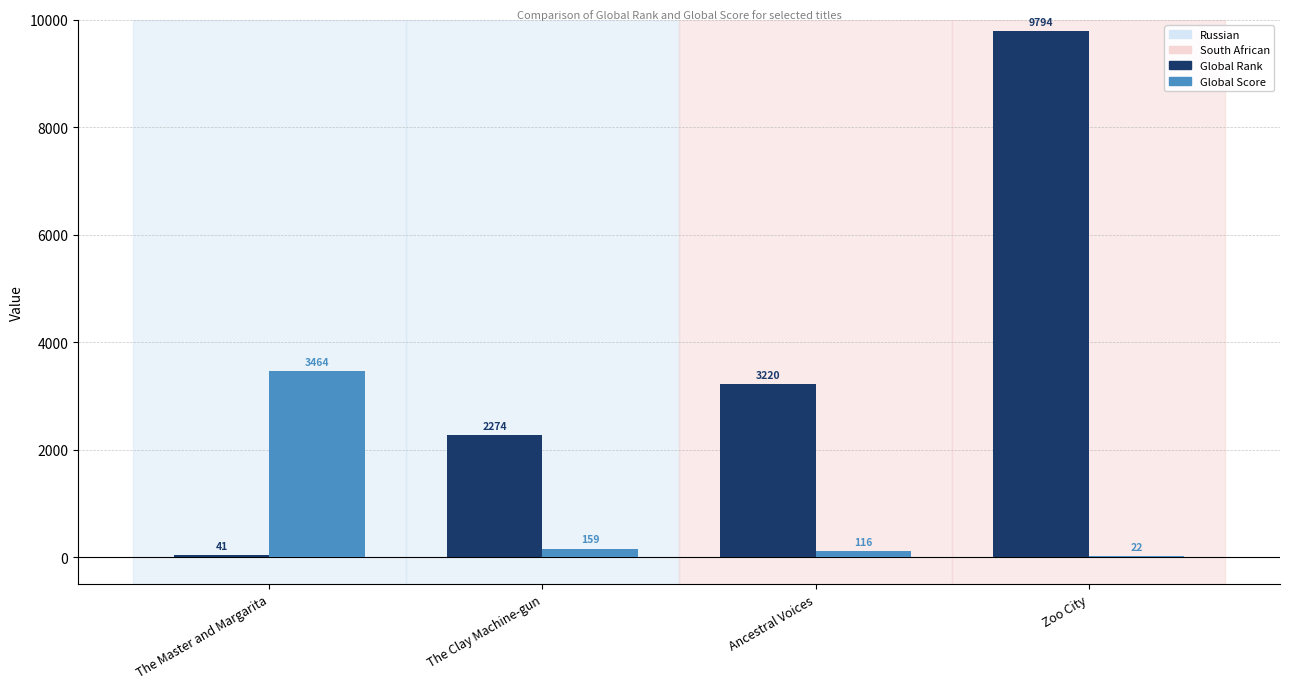

Reading left to right, list all the values displayed in this chart.

Global Rank: The Master and Margarita=41	The Clay Machine-gun=2274	Ancestral Voices=3220	Zoo City=9794
Global Score: The Master and Margarita=3464	The Clay Machine-gun=159	Ancestral Voices=116	Zoo City=22